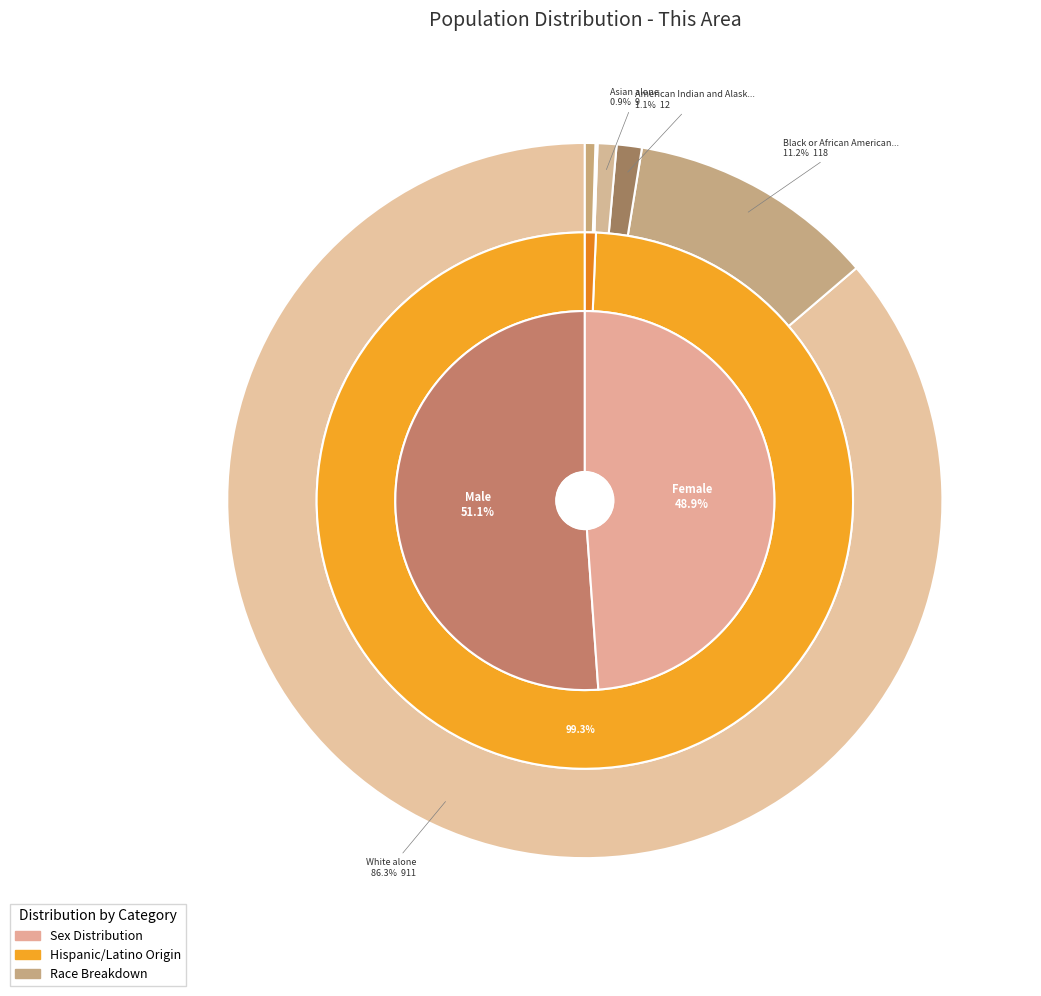

Approximately how many times larger is the value at White alone compared to Native Hawaiian and Other Pacific?

911.0